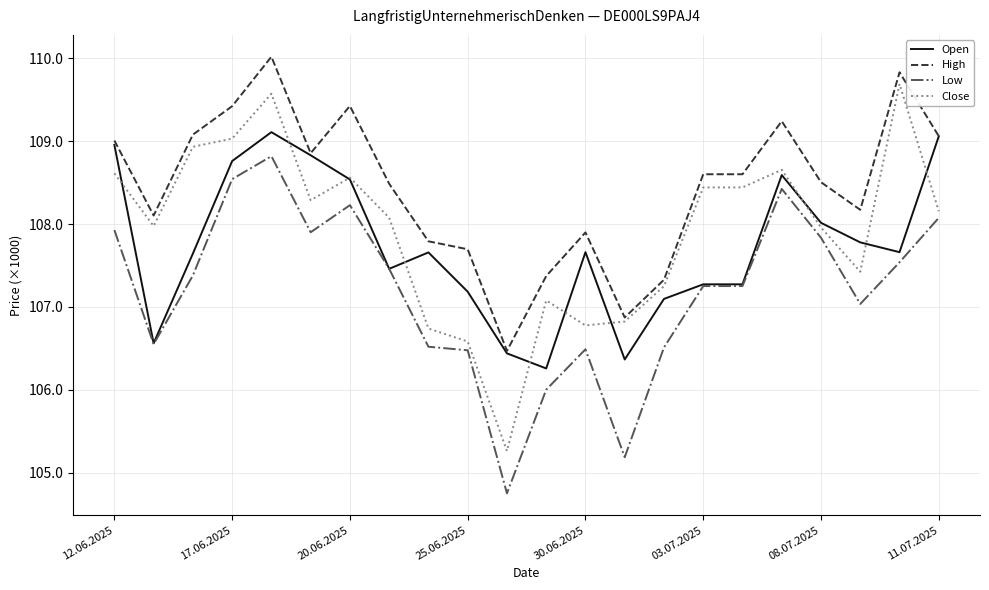

True or false: Low has more than 1 interior local peaks.

True